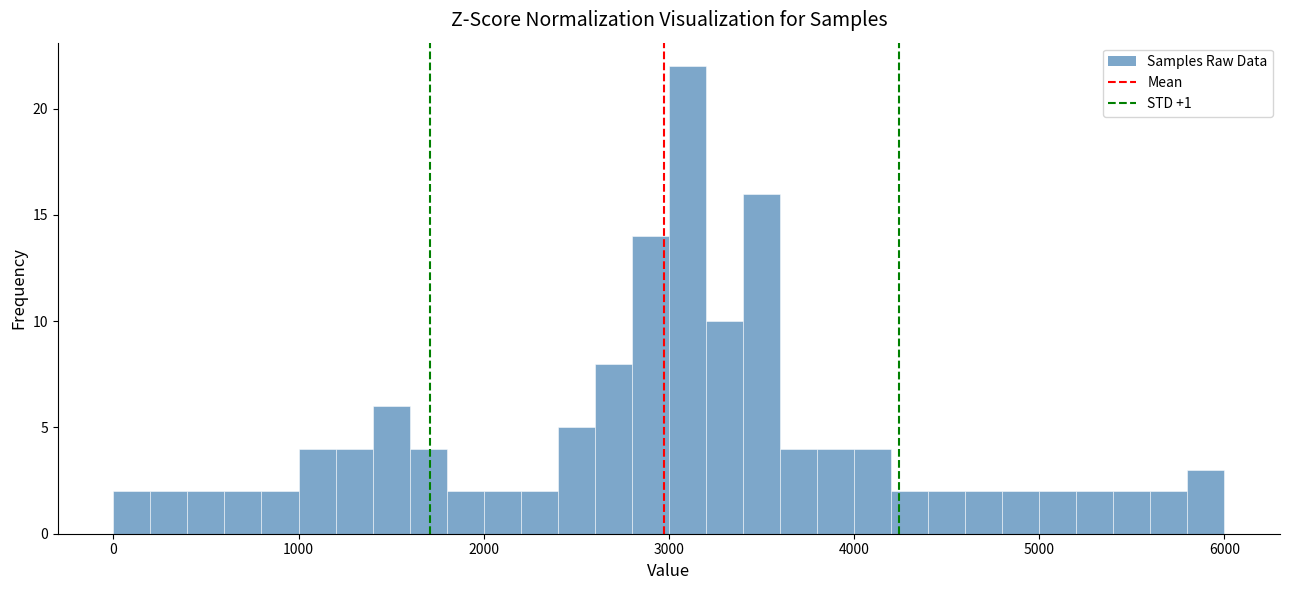

Around what value on the x-axis is the tallest bar? Give the approximate position of its centre, as read against the axis.

3100